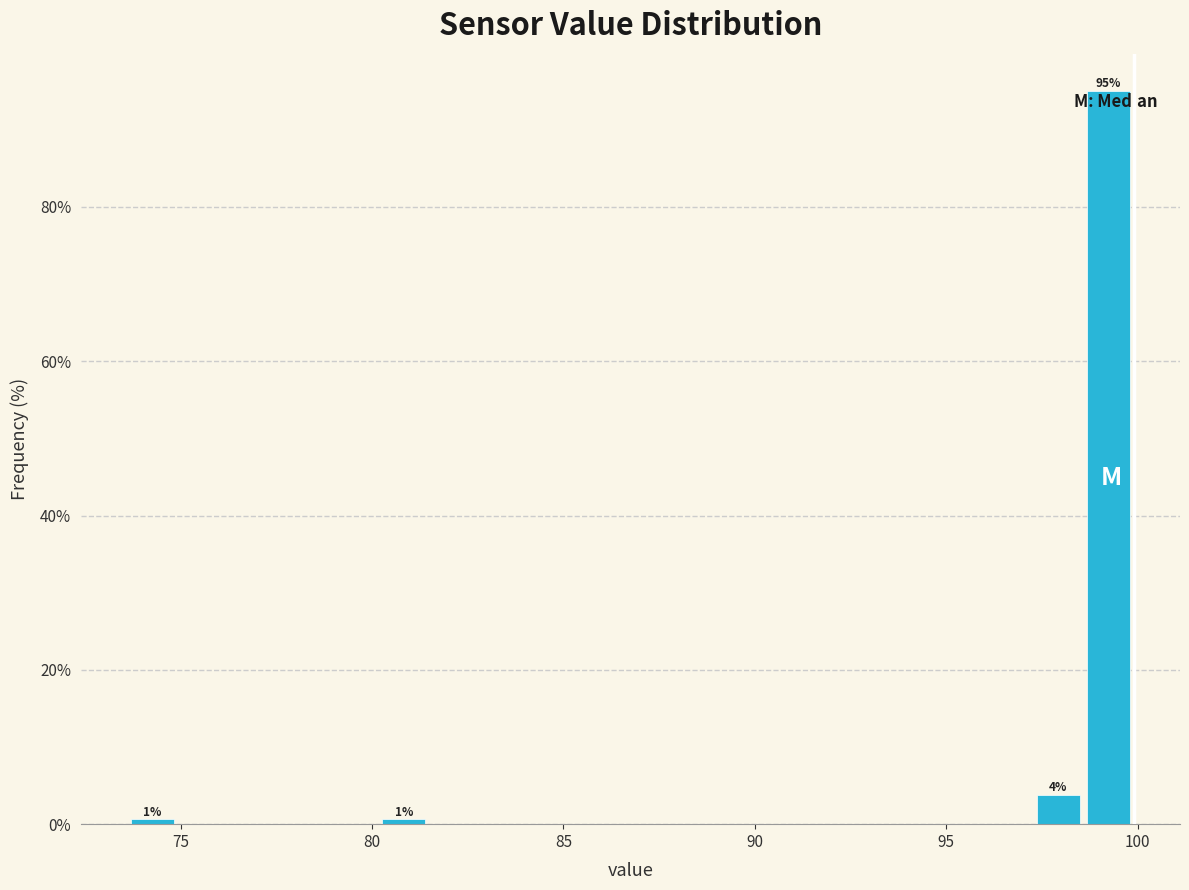

Around what value on the x-axis is the tallest bar? Give the approximate position of its centre, as read against the axis.

99.0